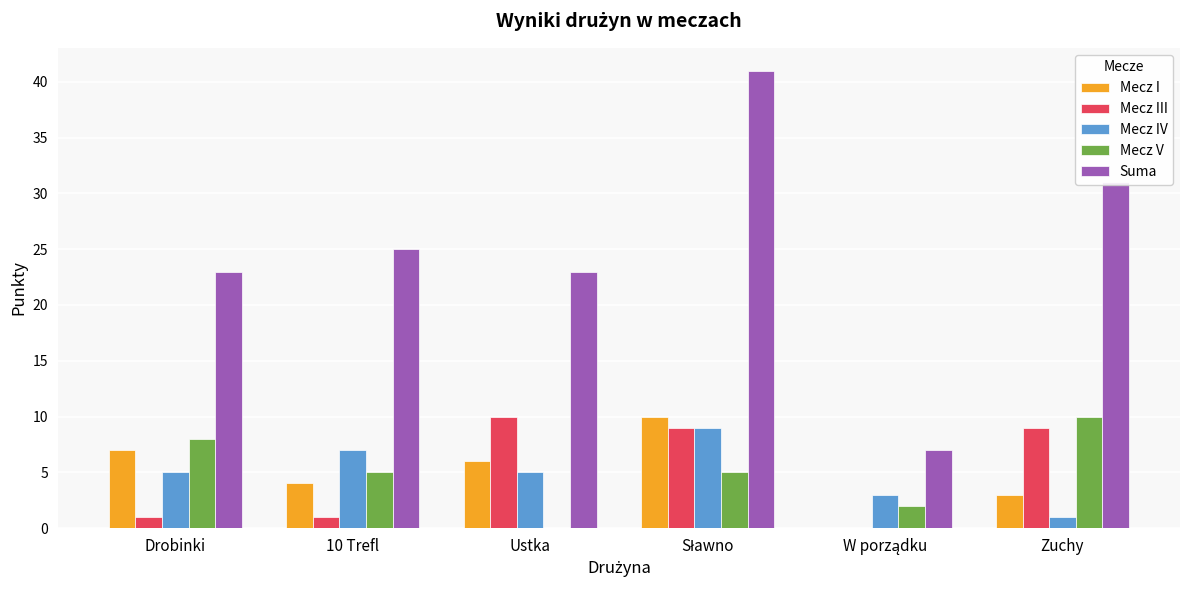

The Mecz IV series shows 1 at Zuchy. True or false?

True